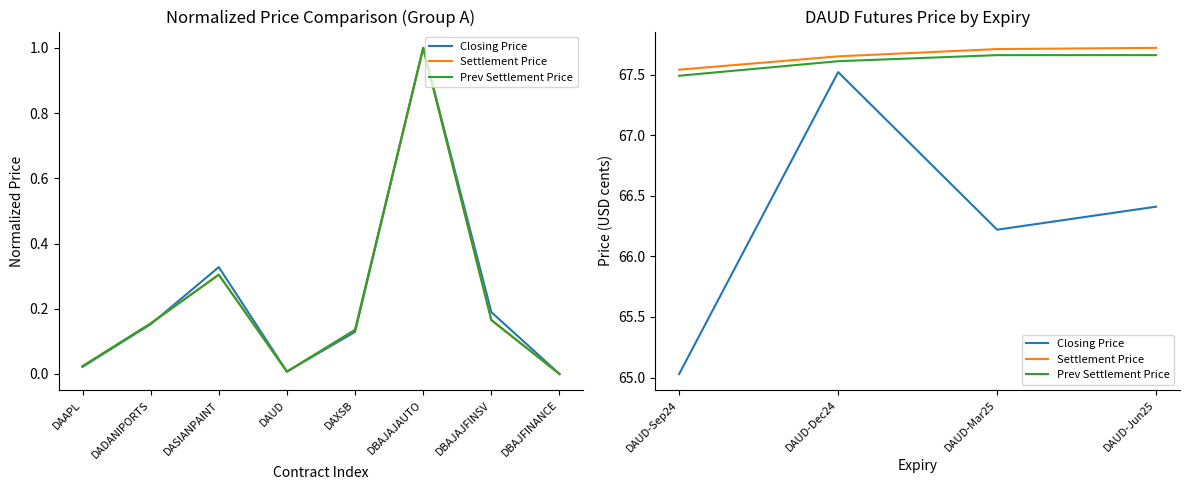

What position from the left is DAUD-Sep24?

1